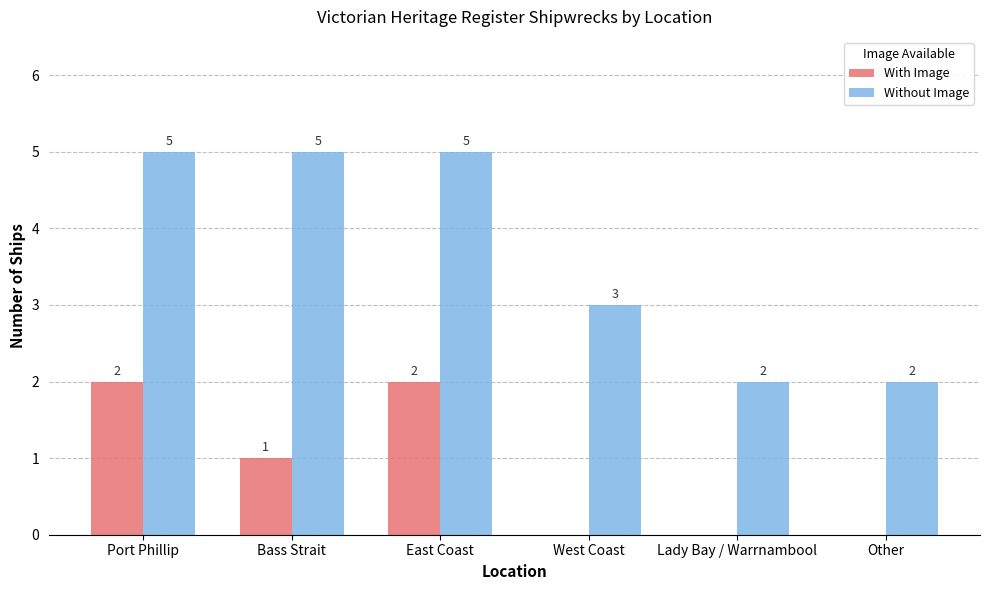

How many Without Image values are between 2 and 5?

6